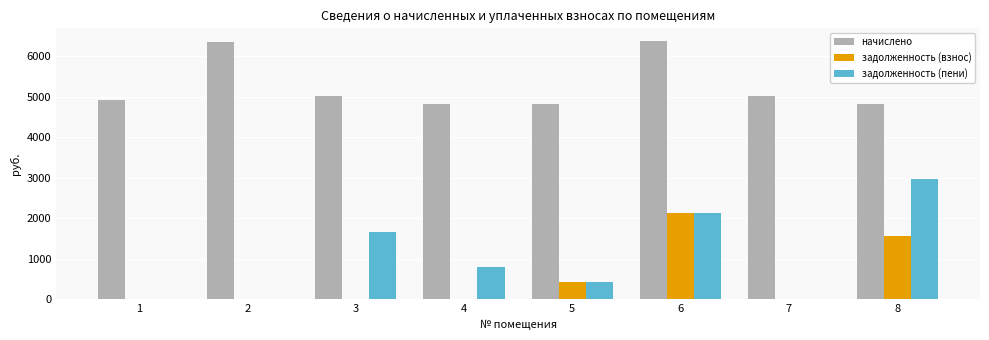

Does the chart contain stacked bars?

No